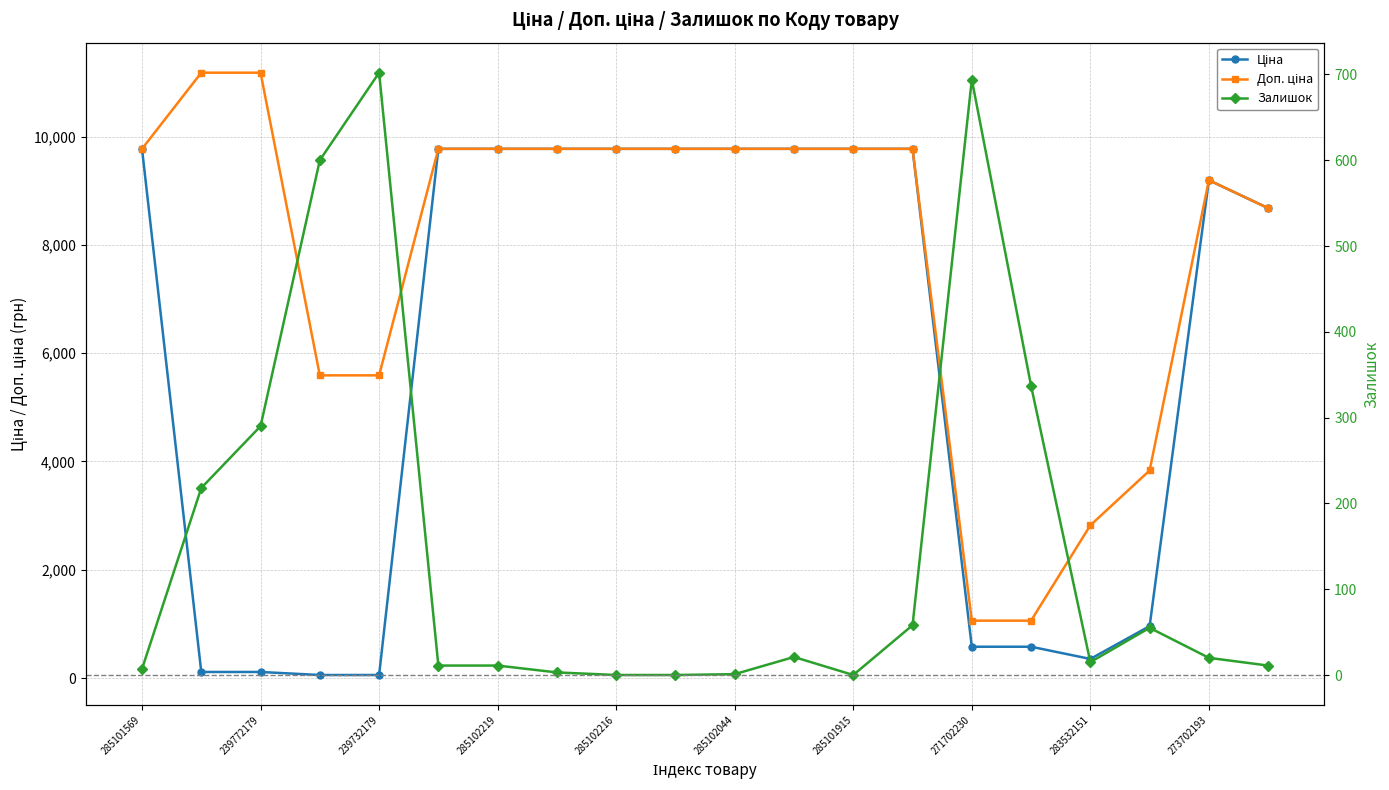

What position from the right is 11?

9